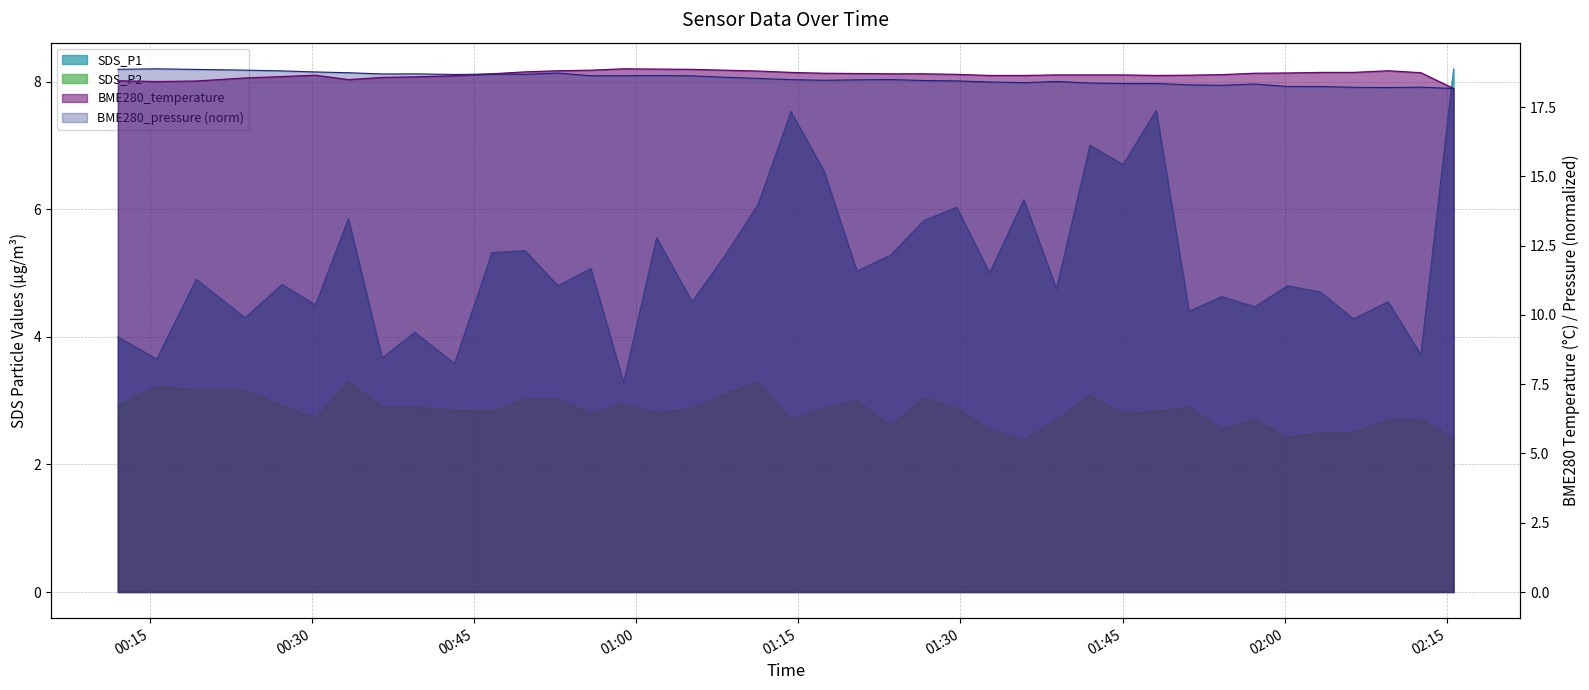

What is the maximum value shown in the chart?

18.9